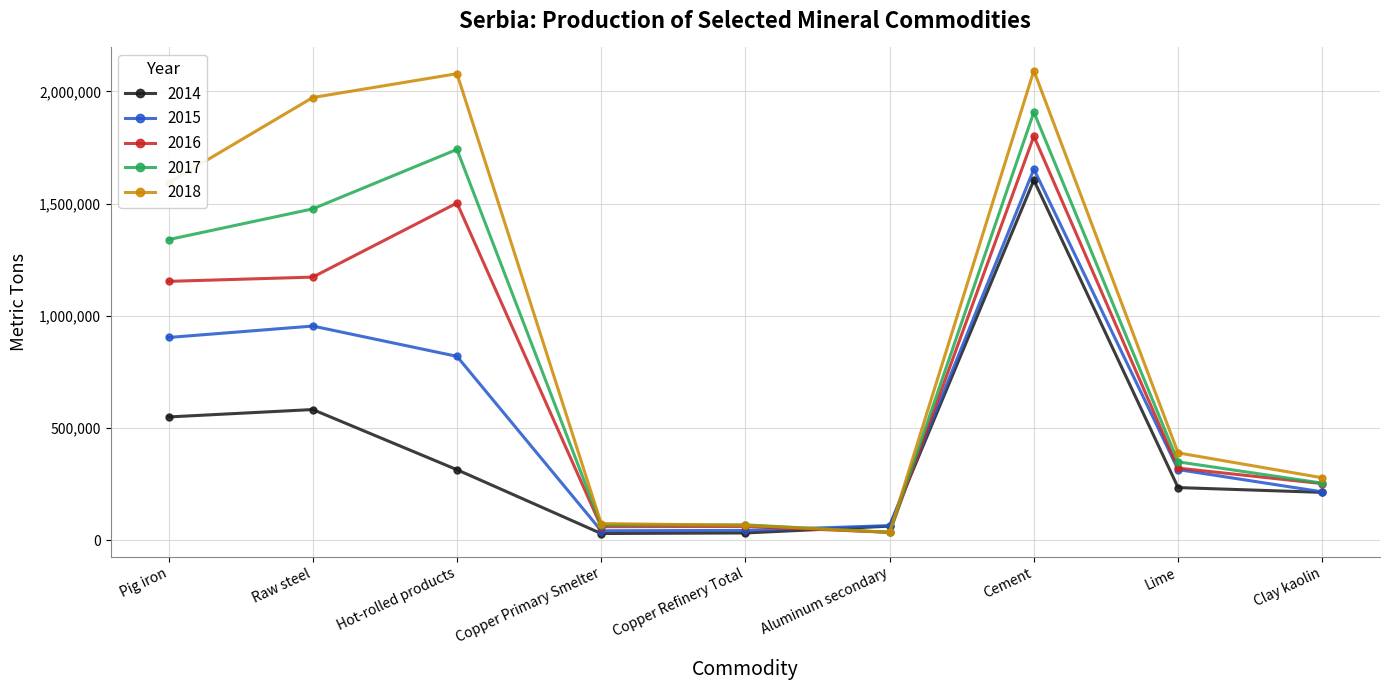

Rank the series by their average value, from highest to lowest.

2018, 2017, 2016, 2015, 2014